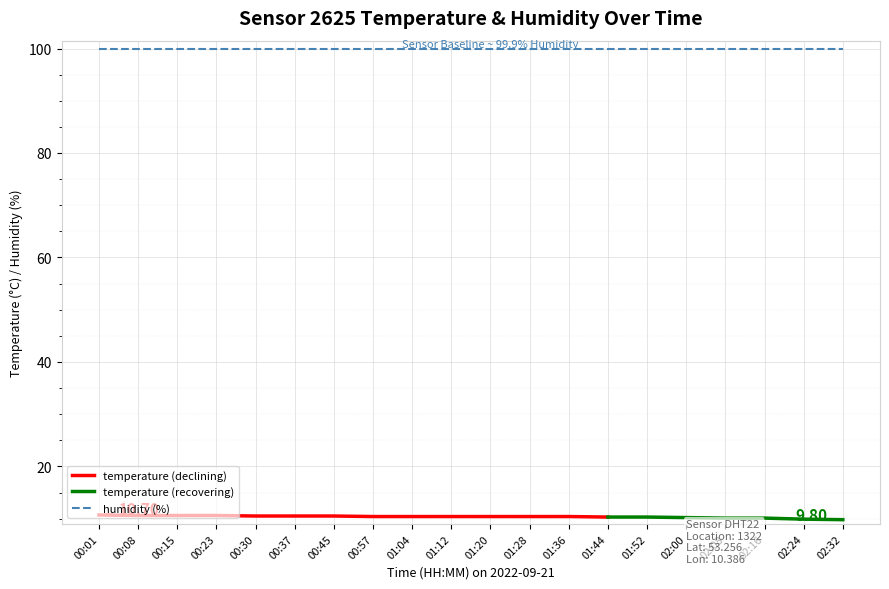

What is the total value across all series at 01:36?

110.3